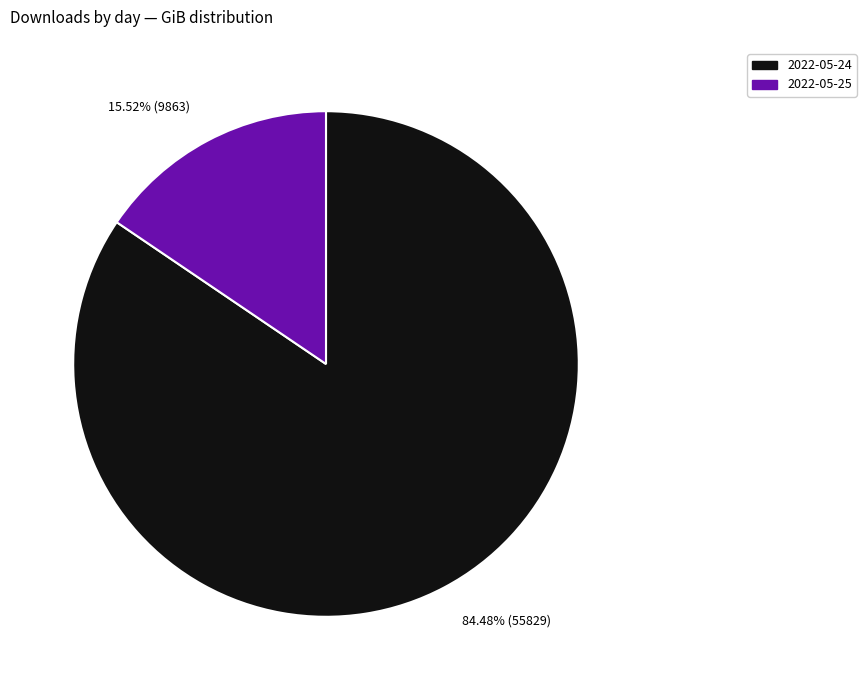

To the nearest percent, what is the difference between the 2022-05-25 and 2022-05-24 slice percentages?

69%